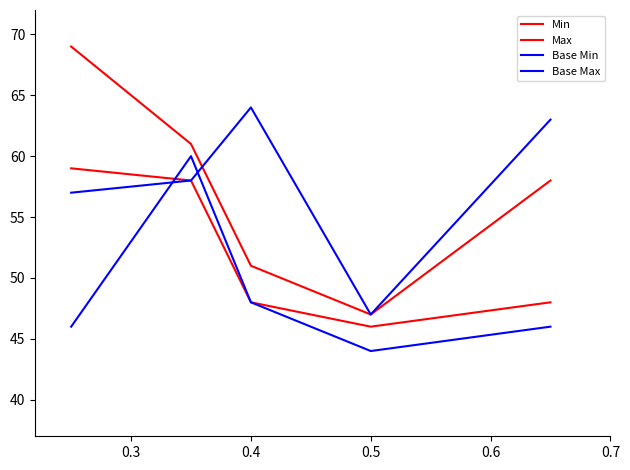

Does the chart have visible grid lines?

No